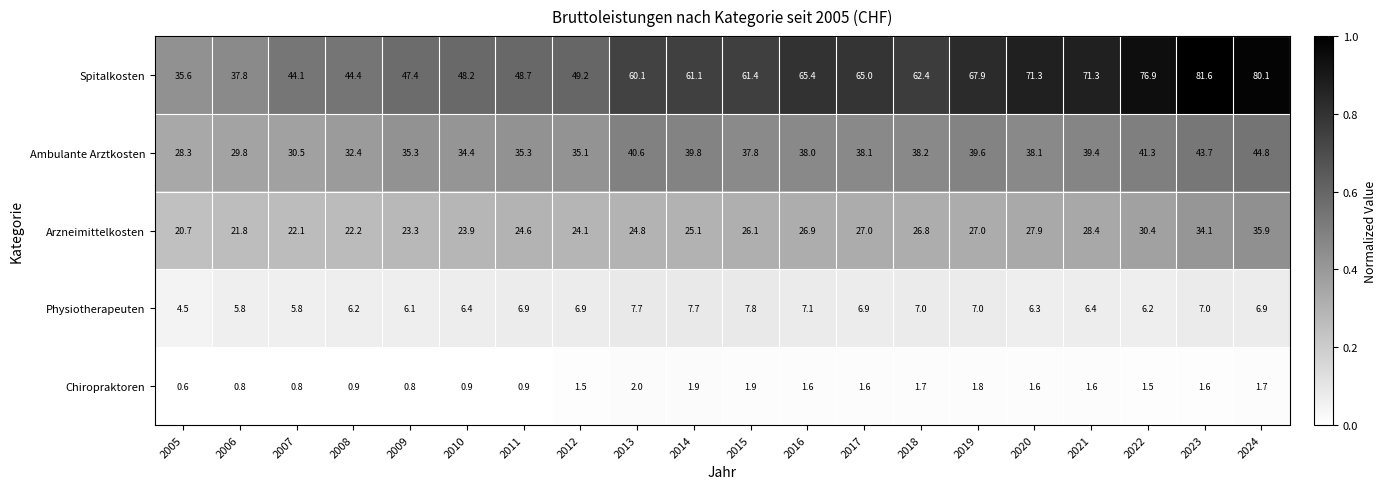

How many distinct data groups are displayed?

5